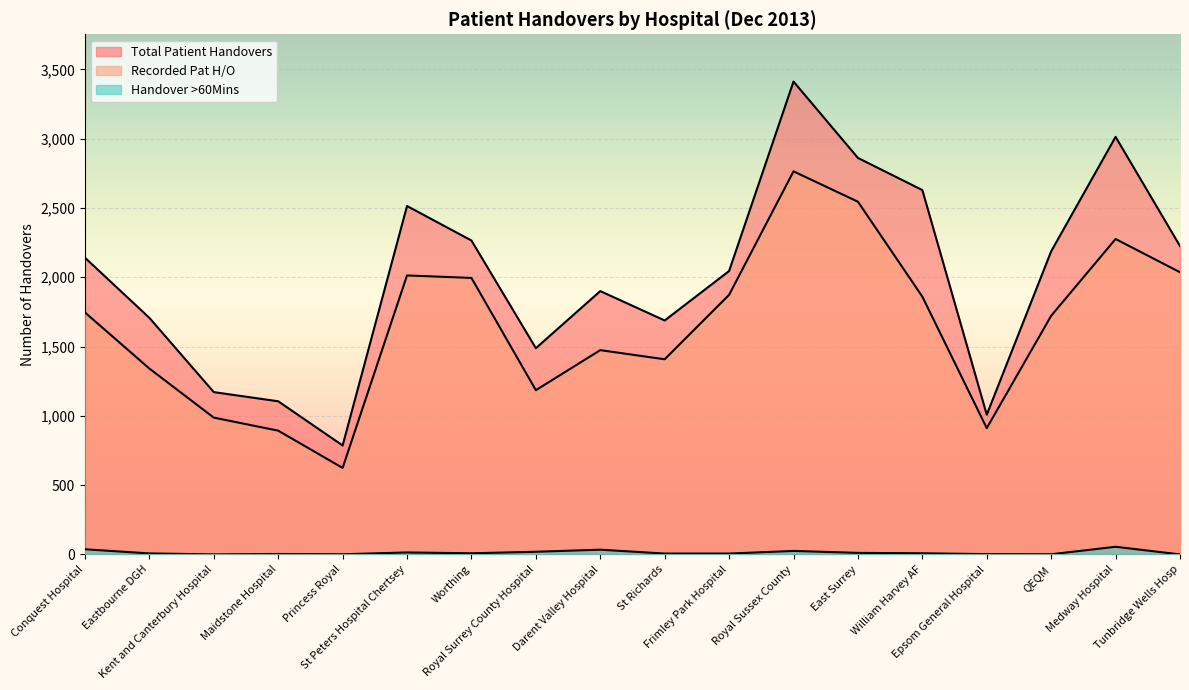

How many distinct data groups are displayed?

3